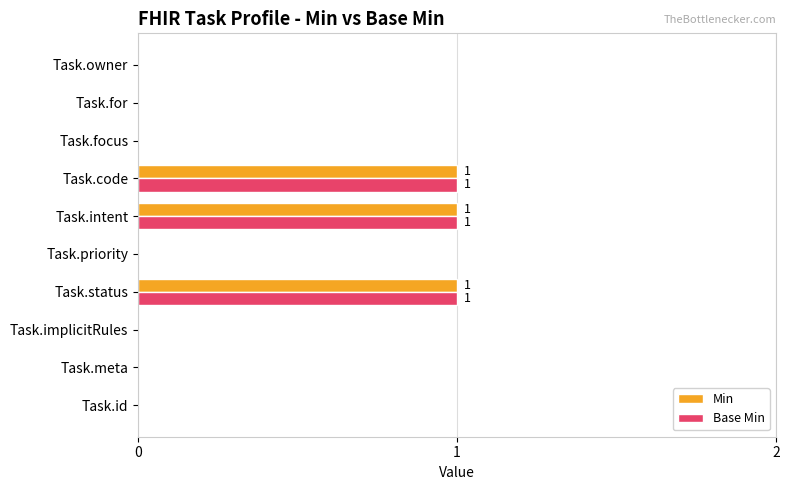

How many categories are shown in the chart?

10